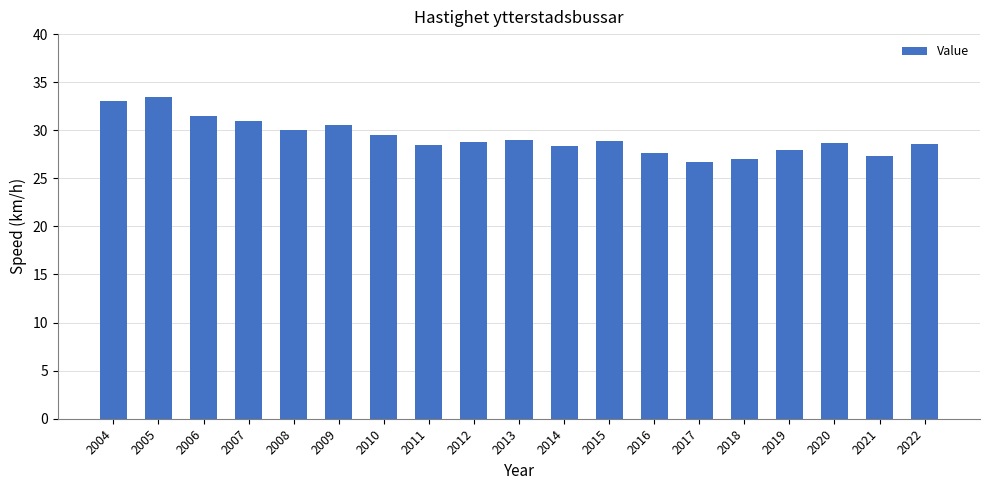

What is the change in value from 2017 to 2018?

+0.3